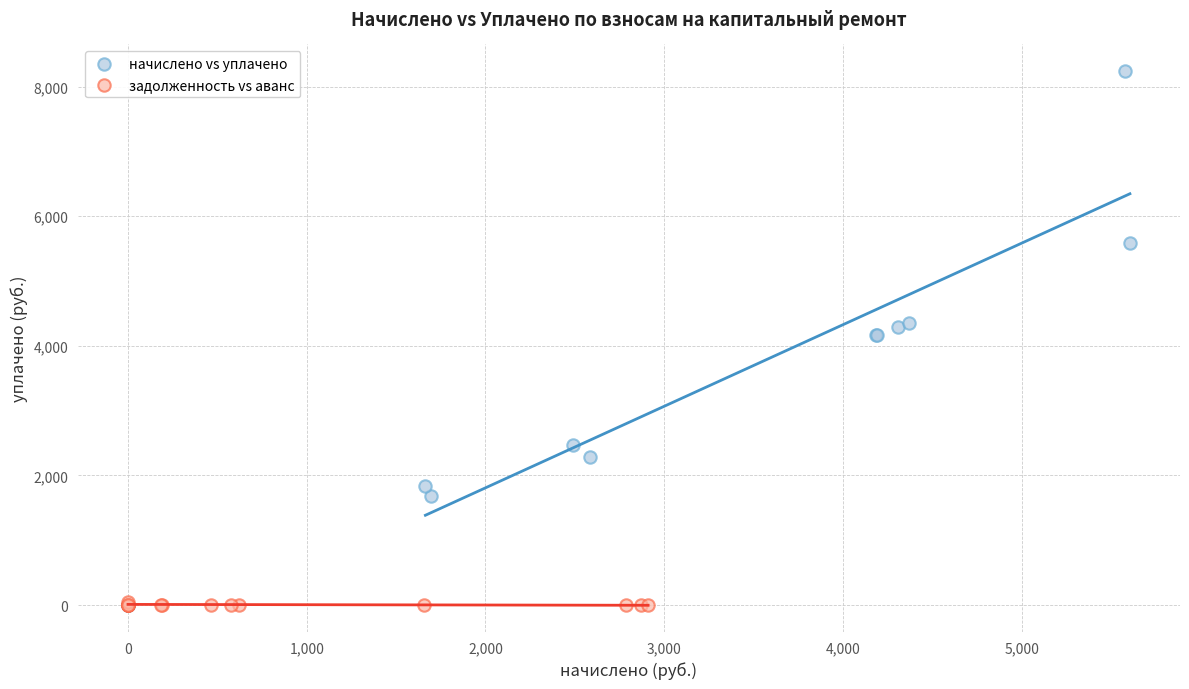

What are all the series names shown in the legend?

начислено vs уплачено, задолженность vs аванс